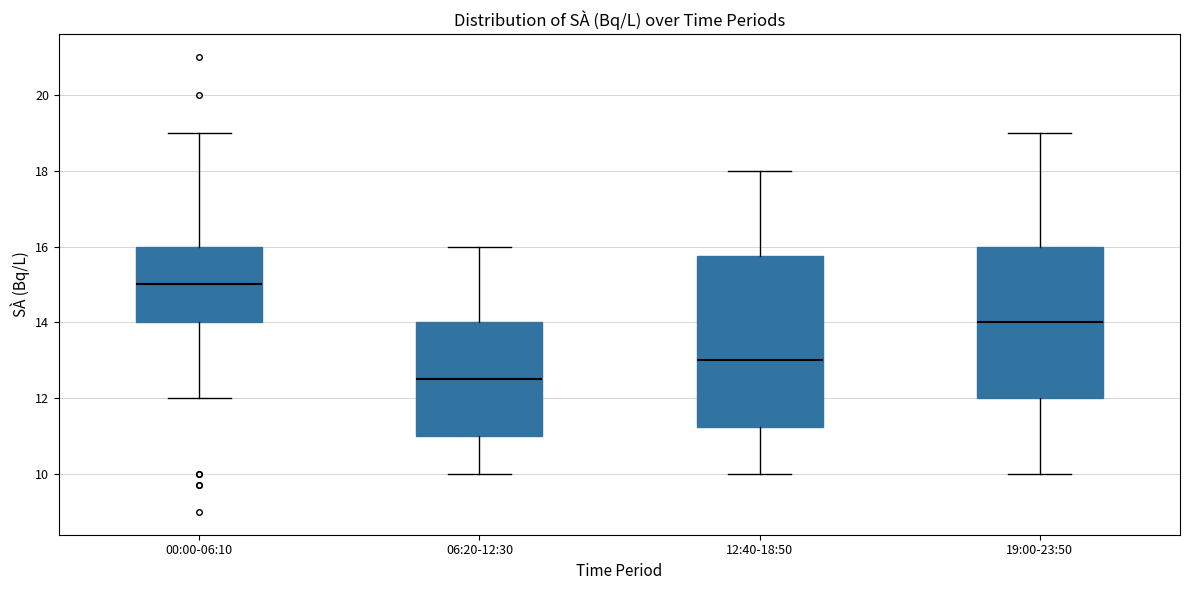

Which box has the lowest median line?

06:20-12:30